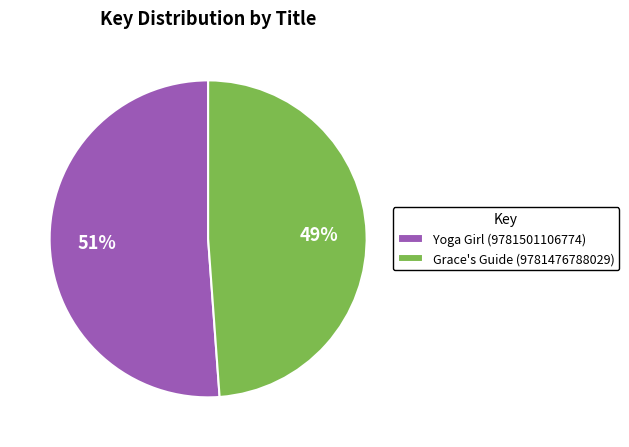

Do Yoga Girl (9781501106774) and Grace's Guide (9781476788029) together represent more than half of the pie?

Yes